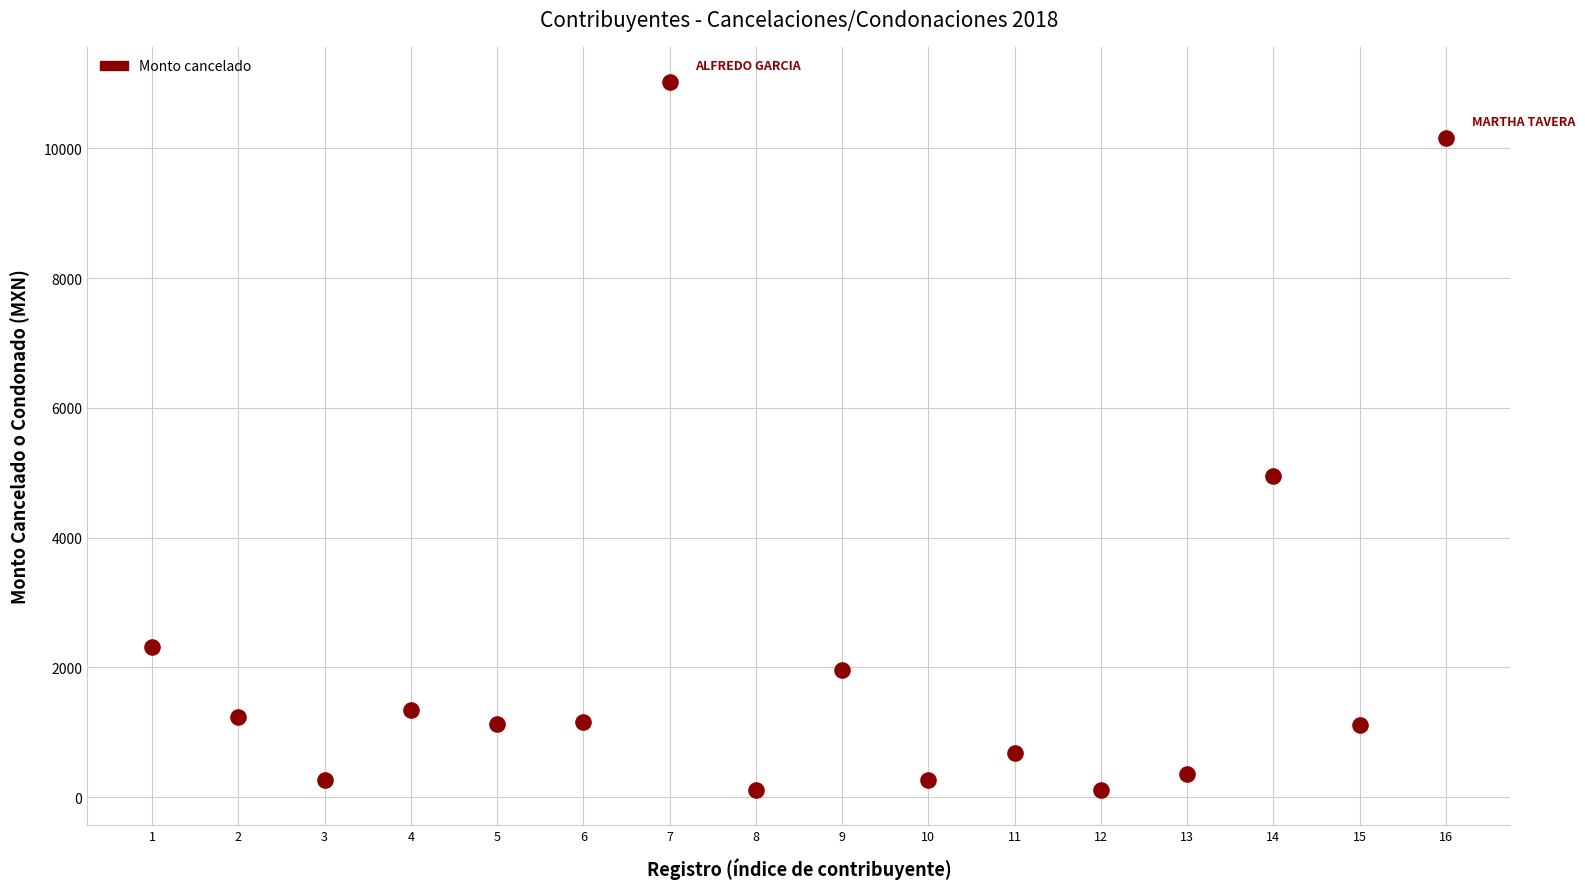

What is the range of X values (max minus min)?

15.0